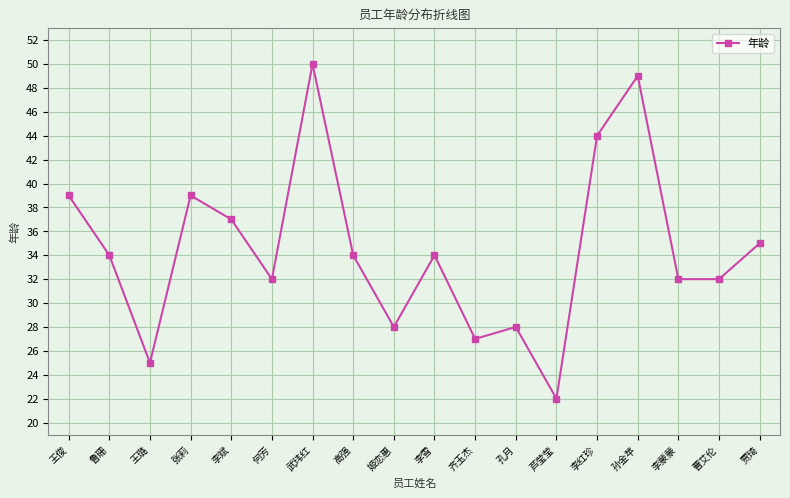

How many points are higher than both their immediate neighbors (excluding endpoints)?

5